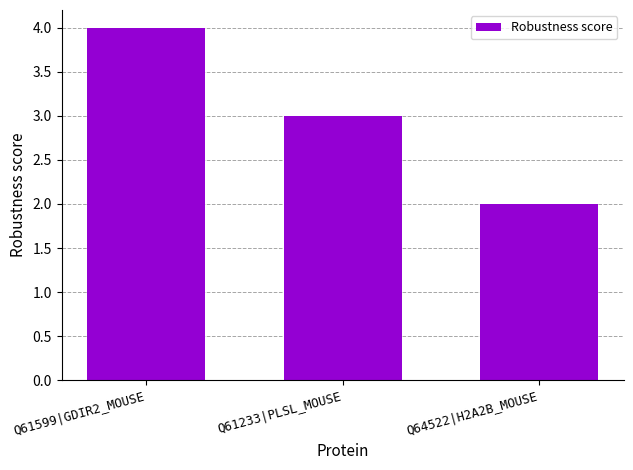

What is the change in value from Q61599|GDIR2_MOUSE to Q61233|PLSL_MOUSE?

-1